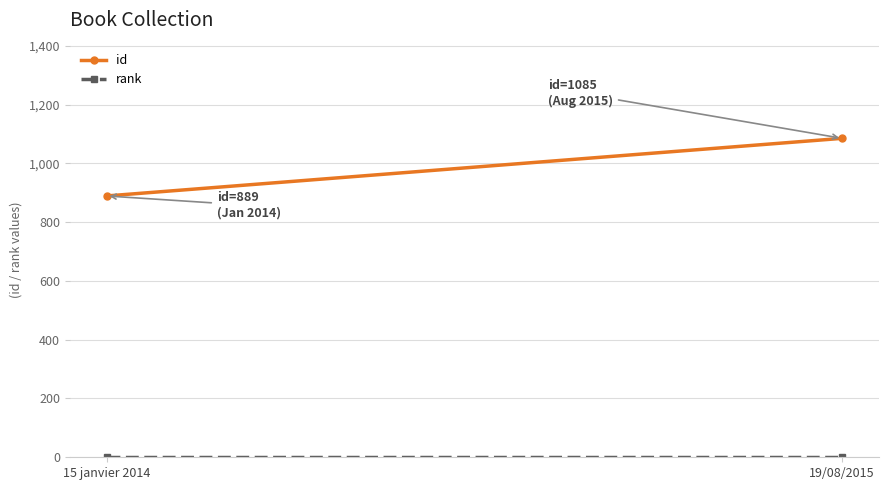

At which label does rank reach its minimum?

15 janvier 2014